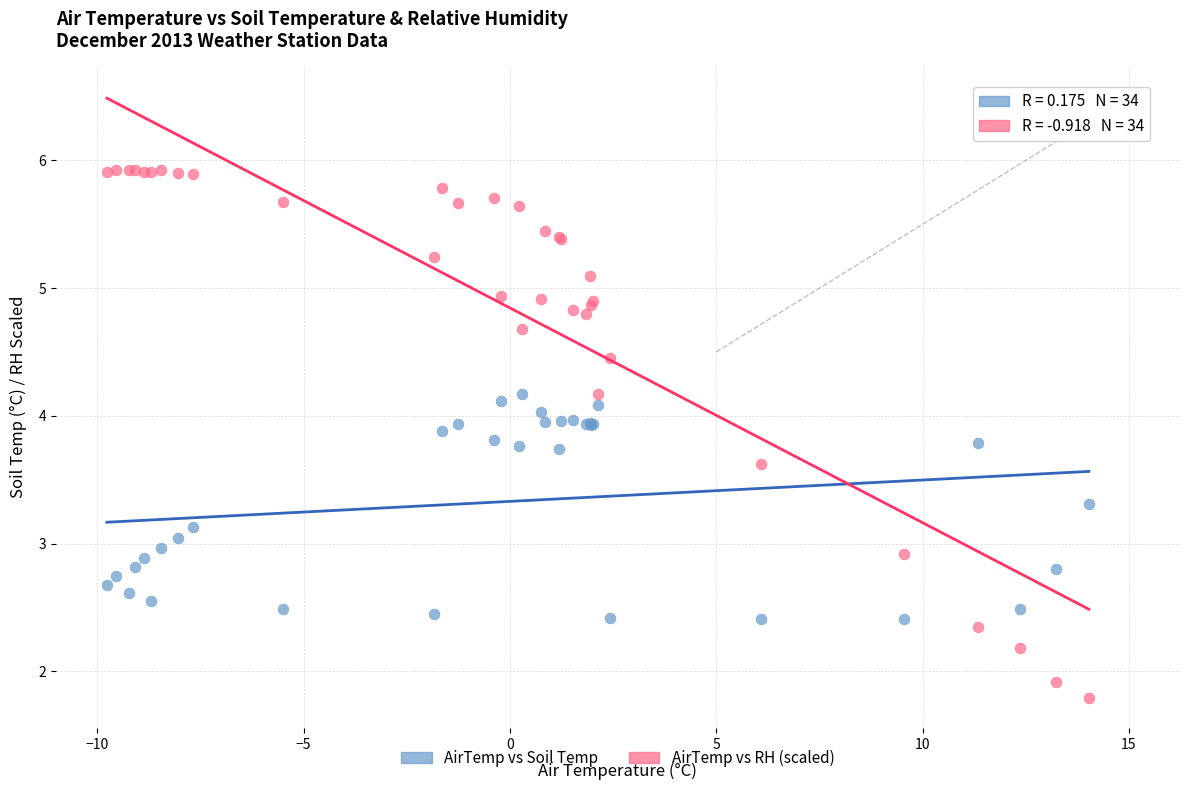

Which series reaches the minimum Y coordinate?

AirTemp vs RH (scaled)